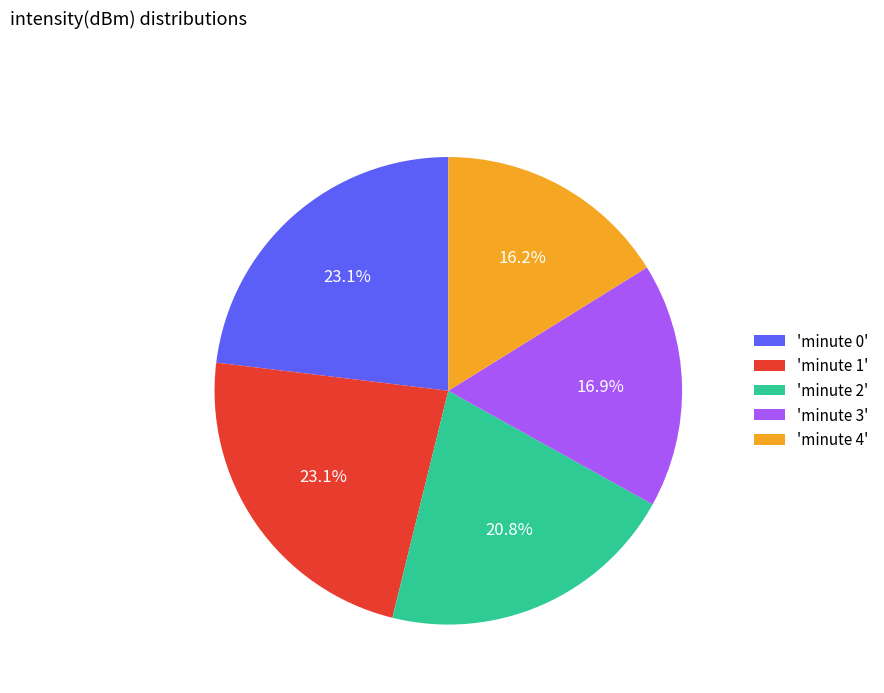

Which has a higher value, 'minute 2' or 'minute 4'?

'minute 2'